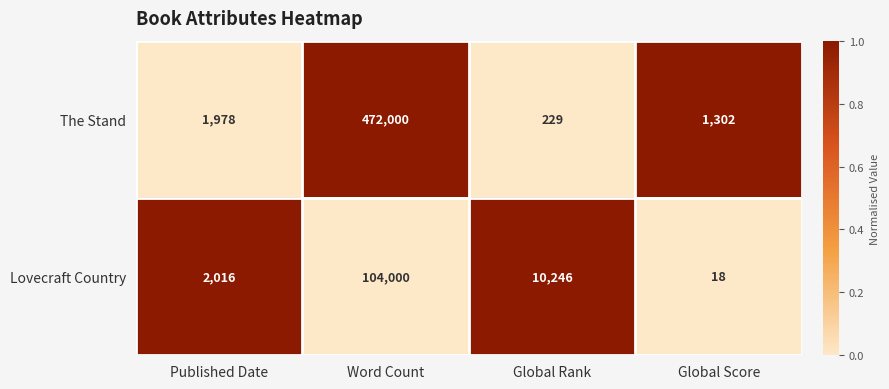

Count the number of categories in the chart.

4